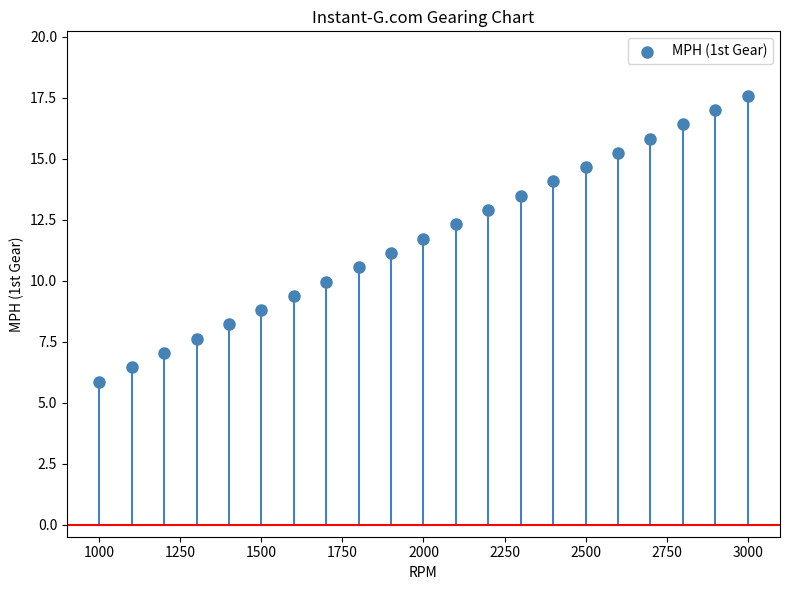

What is the range of X values (max minus min)?

2000.0